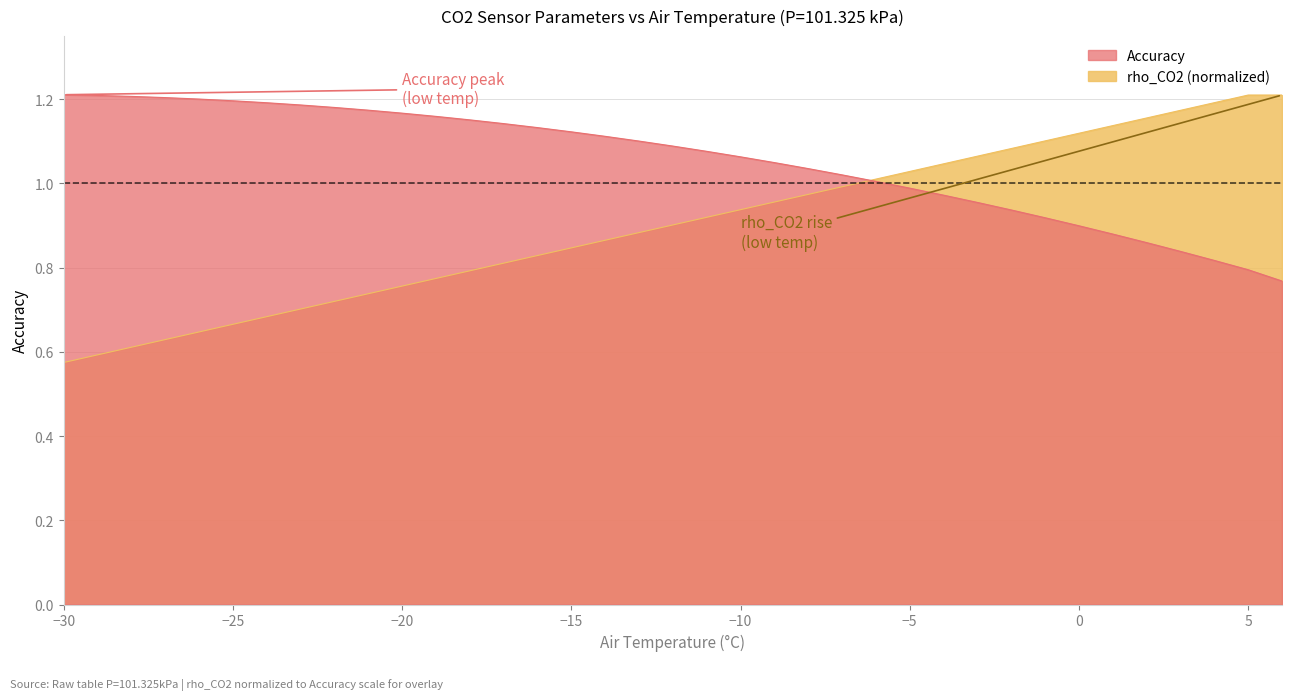

Rank the categories by Accuracy value from highest to lowest.

-30, -29, -28, -27, -26, -25, -24, -23, -22, -21, -20, -19, -18, -17, -16, -15, -14, -13, -12, -11, -10, -9, -8, -7, -6, -5, -4, -3, -2, -1, 0, 1, 2, 3, 4, 5, 6